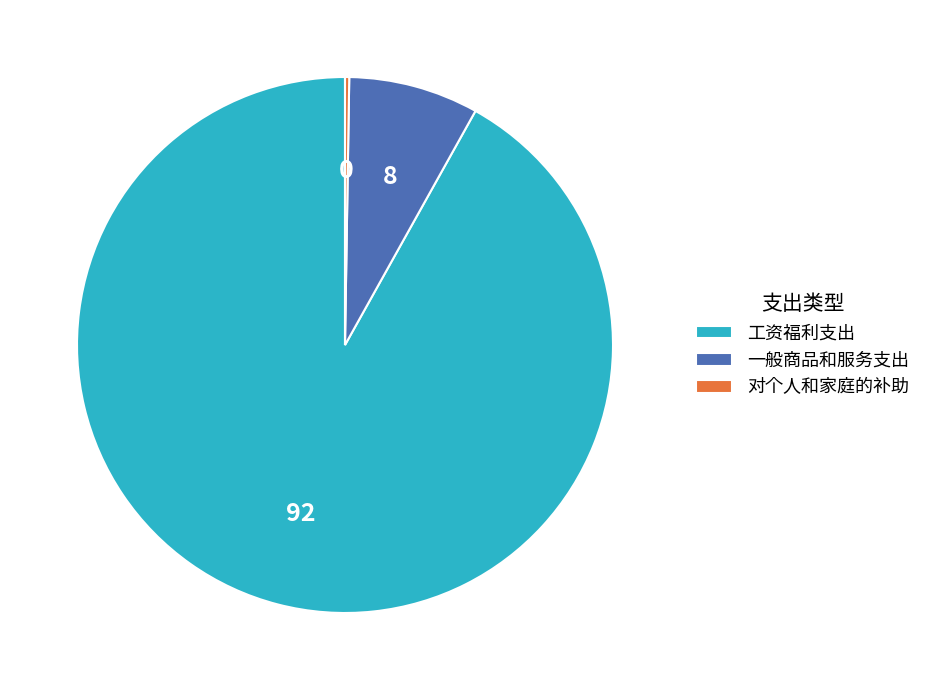

Between 一般商品和服务支出 and 工资福利支出, which is larger?

工资福利支出